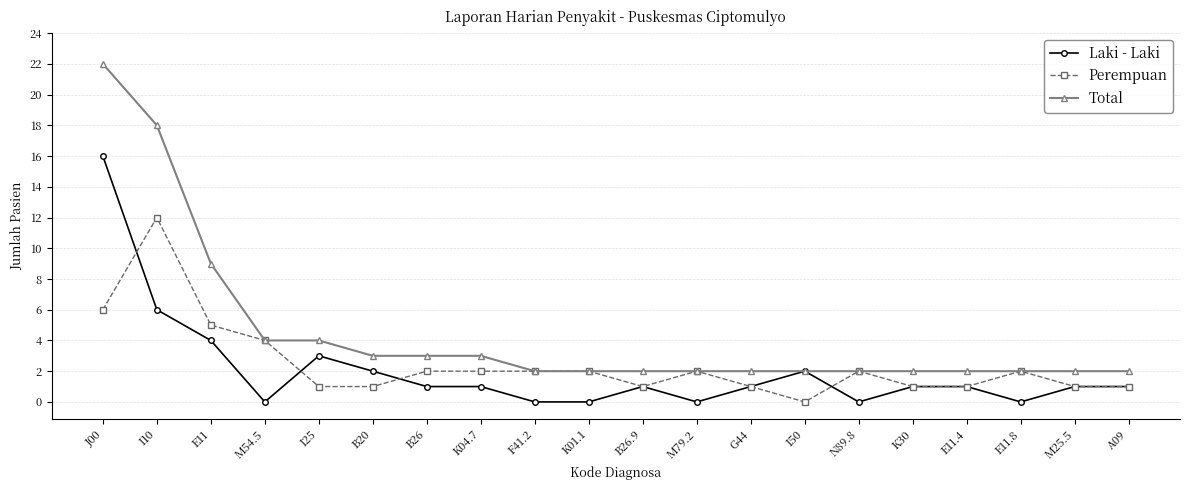

Which series has the largest total across all categories?

Total